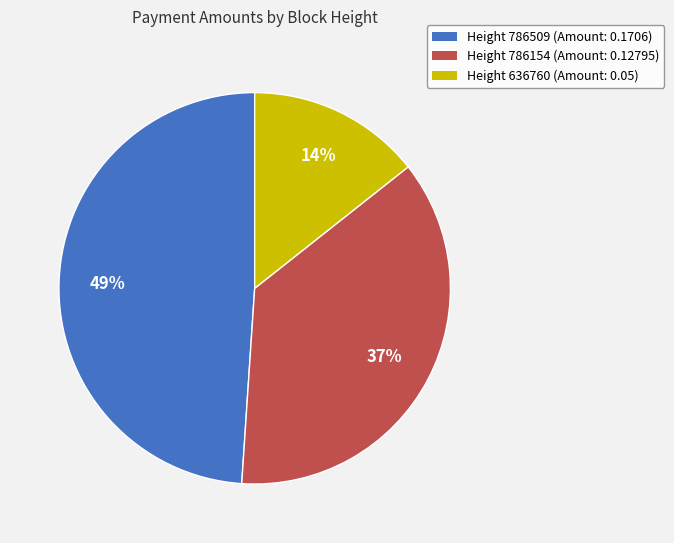

Is it true that Height 786509 (Amount: 0.1706) is 37% of the pie?

False